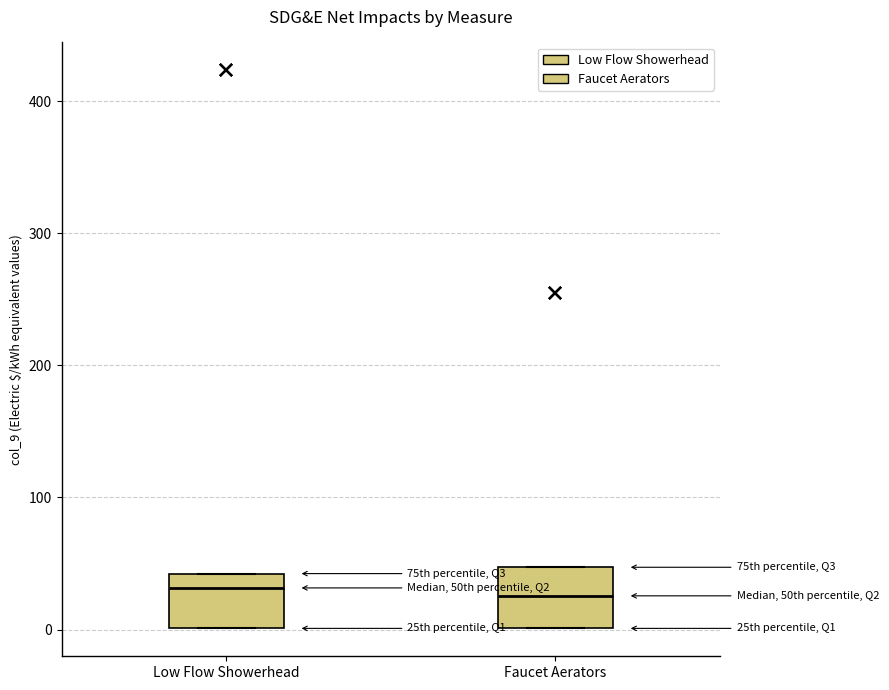

Reading left to right, transcribe this box plot: for each box, give where its median line is, the range the box spans, and where its two whiskers end, as read against the y-axis. The values are not printed on the chart, so give them approximately, as read against the axis.

Low Flow Showerhead: median 30, box 0 to 40, whiskers 0 to 40
Faucet Aerators: median 30, box 0 to 50, whiskers 0 to 50